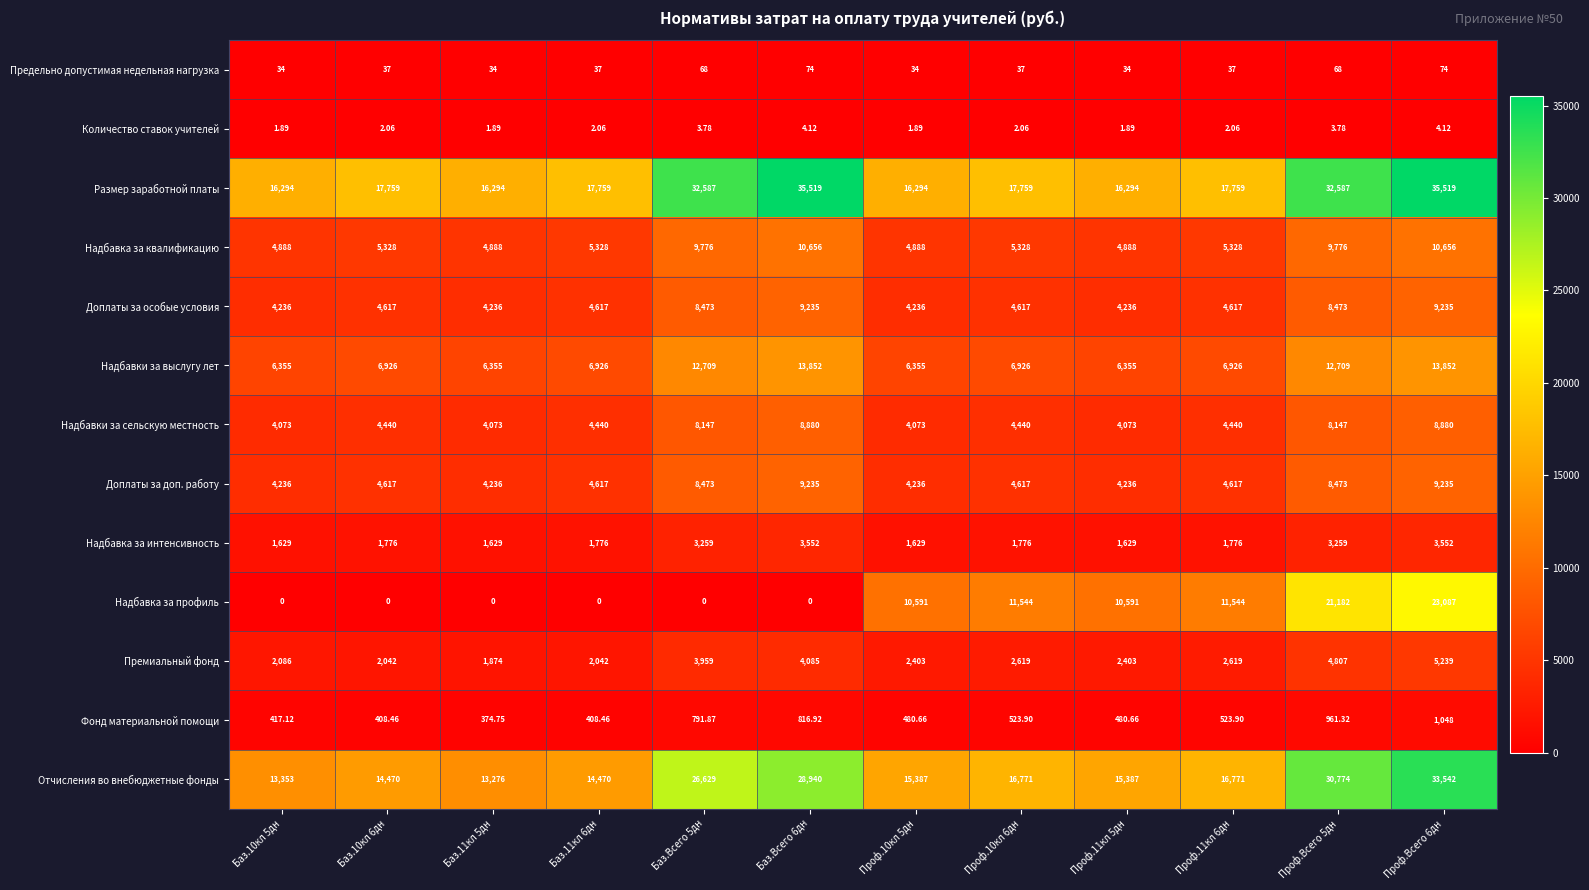

Is the value of Надбавки за сельскую местность at Проф.11кл 5дн greater than the value of Доплаты за особые условия at Проф.11кл 5дн?

No